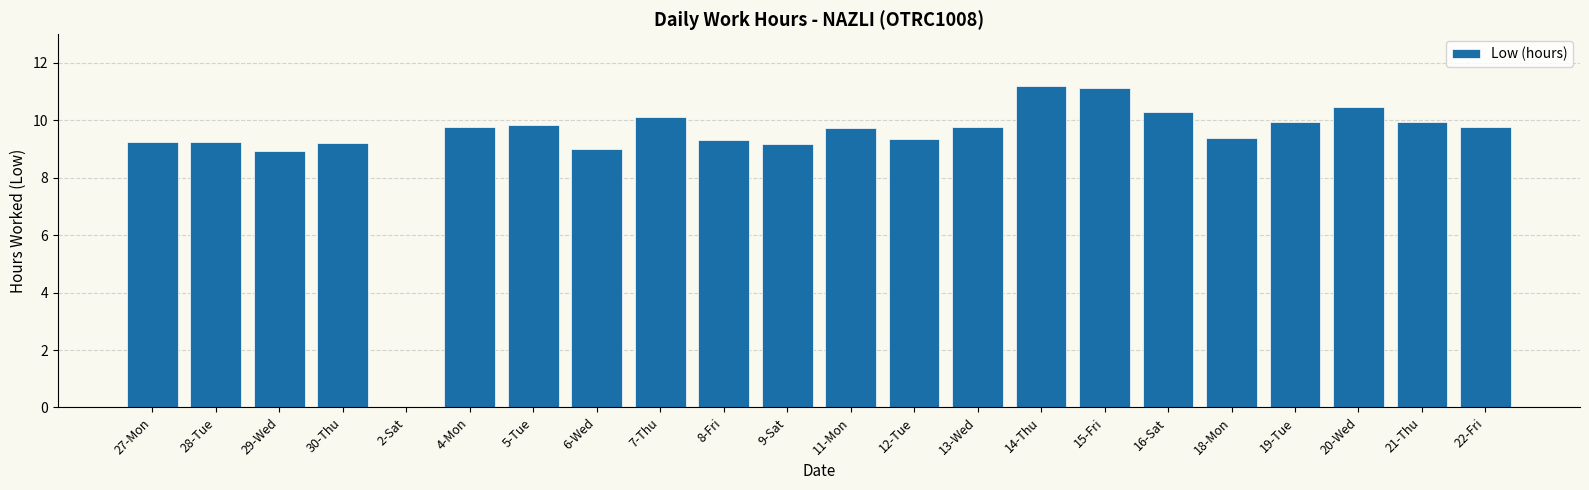

Which has a higher value, 2-Sat or 16-Sat?

16-Sat